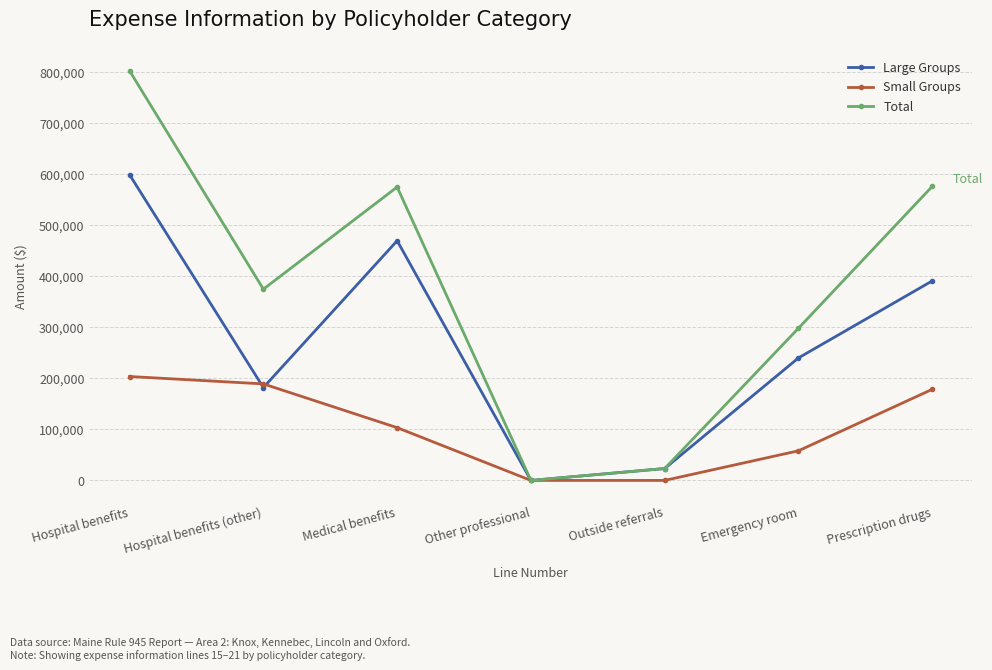

True or false: Small Groups and Large Groups cross at least once.

True